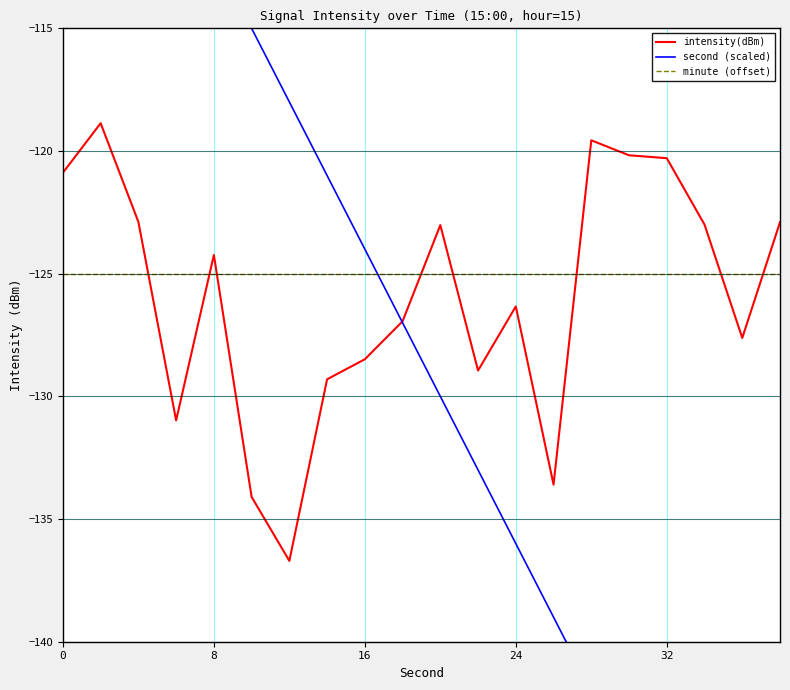

What is the sum of all second (scaled) values?

-2570.0